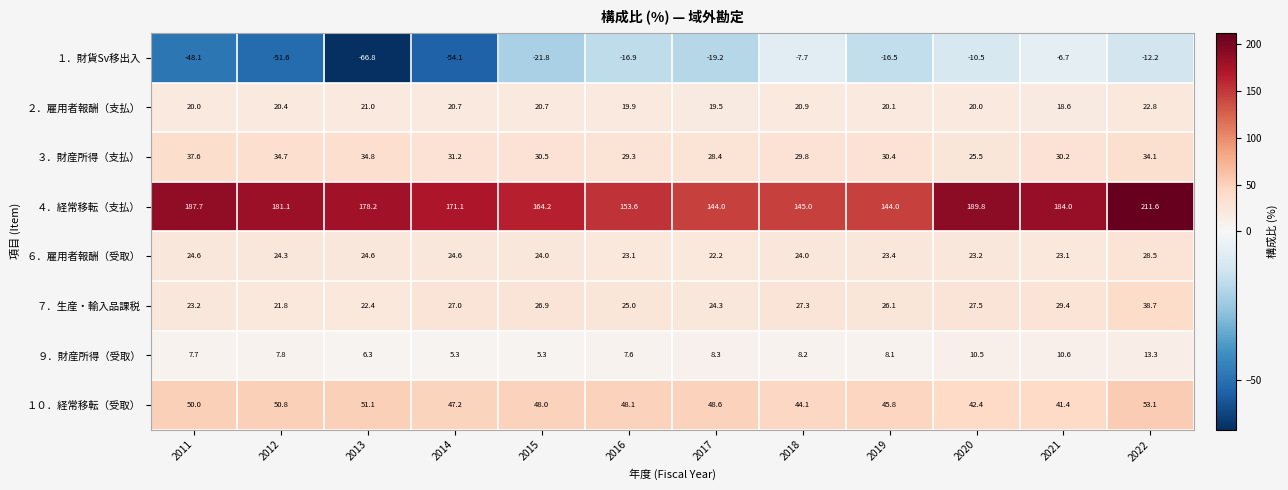

List the series in order of their peak value, lowest first.

１．財貨Sv移出入, ９．財産所得（受取）, ２．雇用者報酬（支払）, ６．雇用者報酬（受取）, ３．財産所得（支払）, ７．生産・輸入品課税, １０．経常移転（受取）, ４．経常移転（支払）